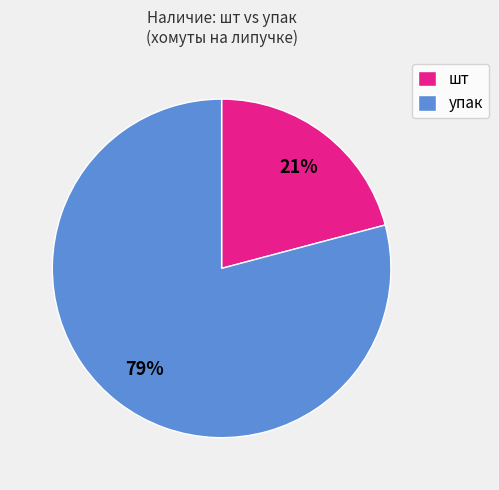

Do шт and упак together represent more than half of the pie?

Yes